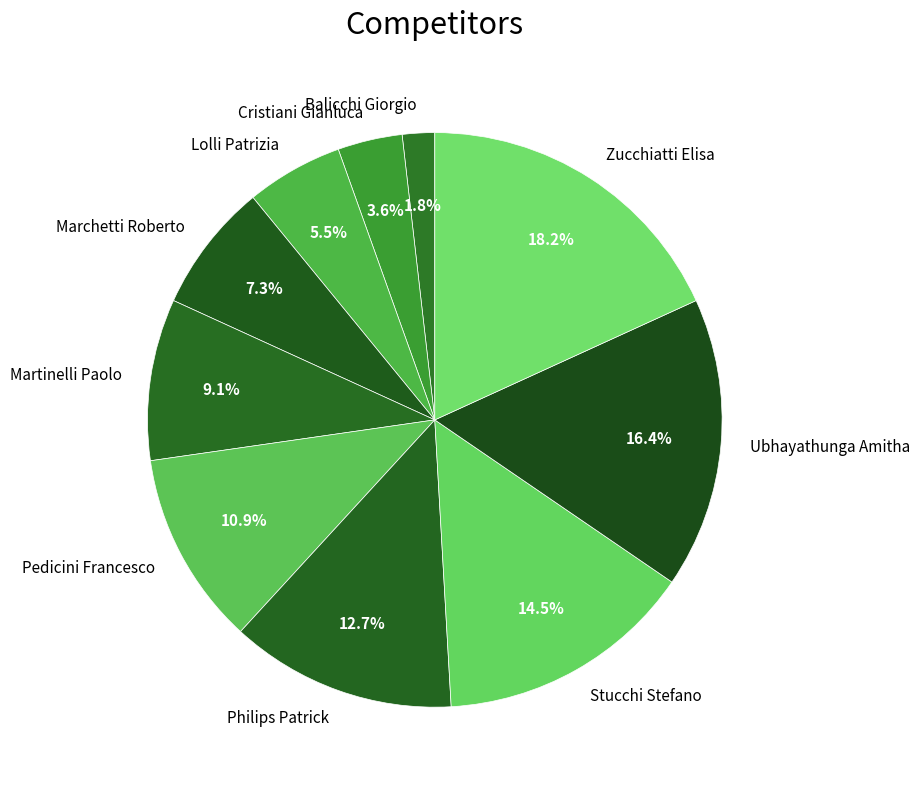

Do Stucchi Stefano and Lolli Patrizia together represent more than half of the pie?

No